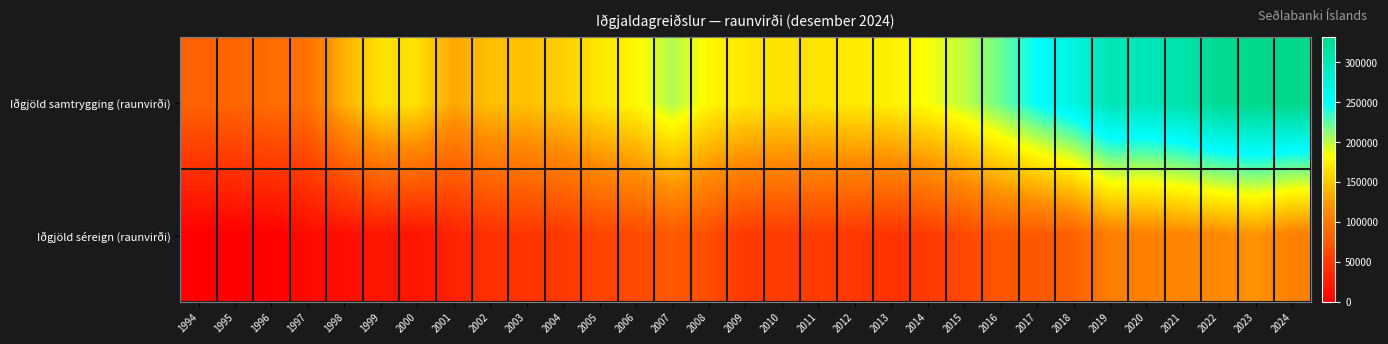

Reading left to right, extract all data points from this chart.

Iðgjöld samtrygging (raunvirði): 1994=81549.9	1995=84699.0	1996=90264.1	1997=93397.9	1998=137930.0	1999=165972.9	2000=164938.6	2001=132037.4	2002=146542.6	2003=147533.4	2004=154936.9	2005=168469.1	2006=179027.1	2007=203523.2	2008=178037.2	2009=169798.6	2010=165427.5	2011=167832.5	2012=171506.6	2013=174727.7	2014=183936.4	2015=199247.5	2016=220340.4	2017=249191.1	2018=269539.7	2019=302102.4	2020=298806.8	2021=308382.0	2022=326591.6	2023=331768.6	2024=331266.8
Iðgjöld séreign (raunvirði): 1994=0.0	1995=0.0	1996=0.0	1997=8596.4	1998=11740.9	1999=19085.1	2000=16686.1	2001=28189.5	2002=40431.3	2003=44065.2	2004=46172.2	2005=56239.0	2006=61528.8	2007=73753.5	2008=63987.2	2009=46713.6	2010=49830.5	2011=50084.8	2012=46049.7	2013=42188.3	2014=48739.8	2015=59535.2	2016=72405.7	2017=71869.5	2018=80434.0	2019=104874.5	2020=106096.5	2021=110357.5	2022=113856.7	2023=120279.8	2024=105329.0